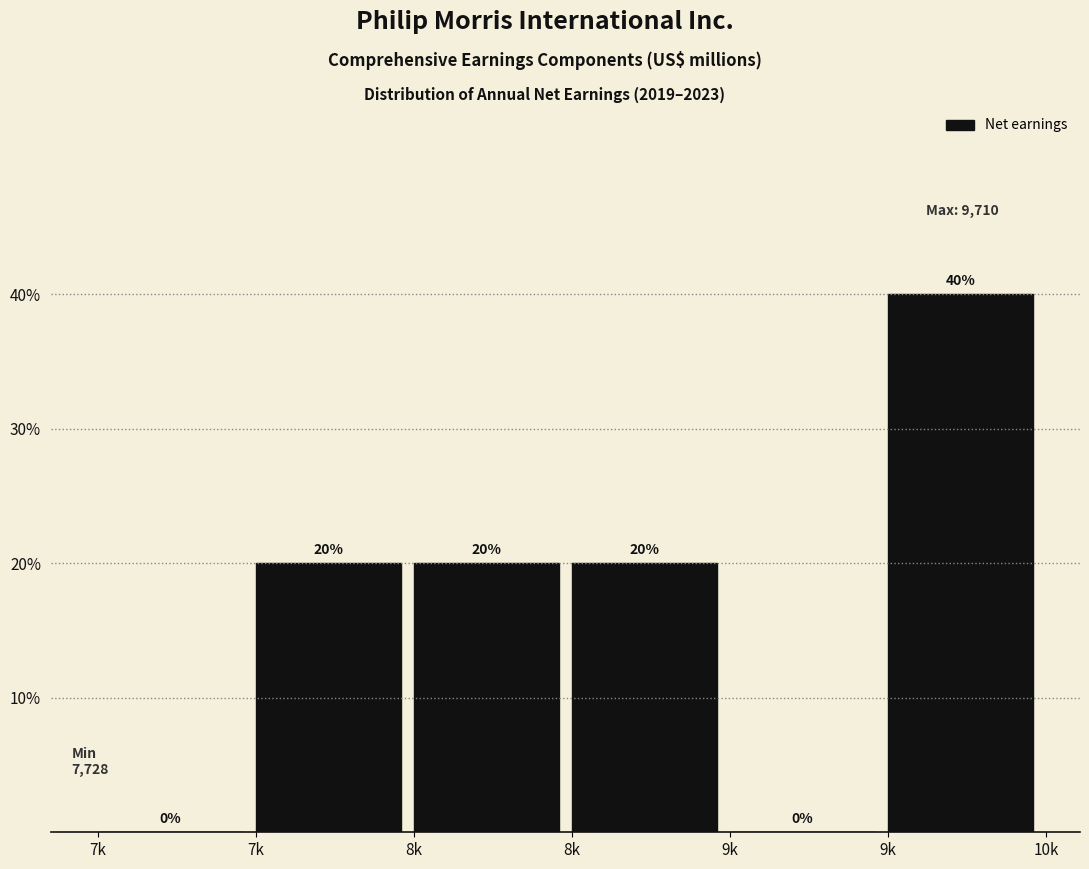

How many series are shown in this chart?

1